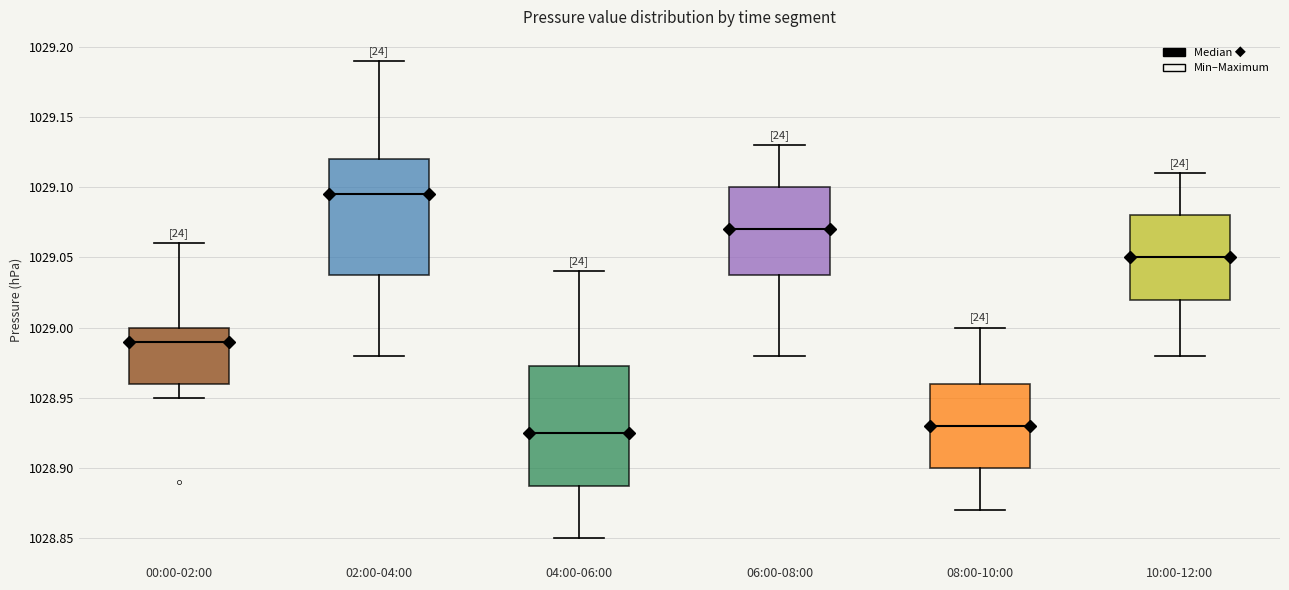

Which box's median line is the highest?

02:00-04:00